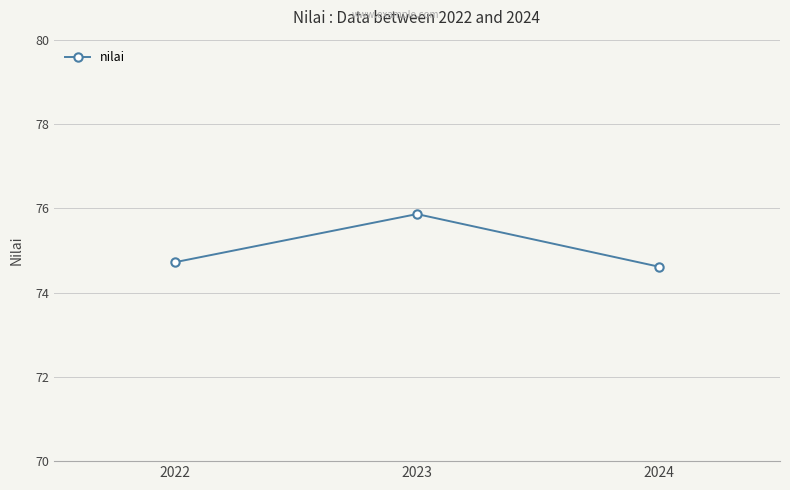

Between 2024 and 2023, which is larger?

2023